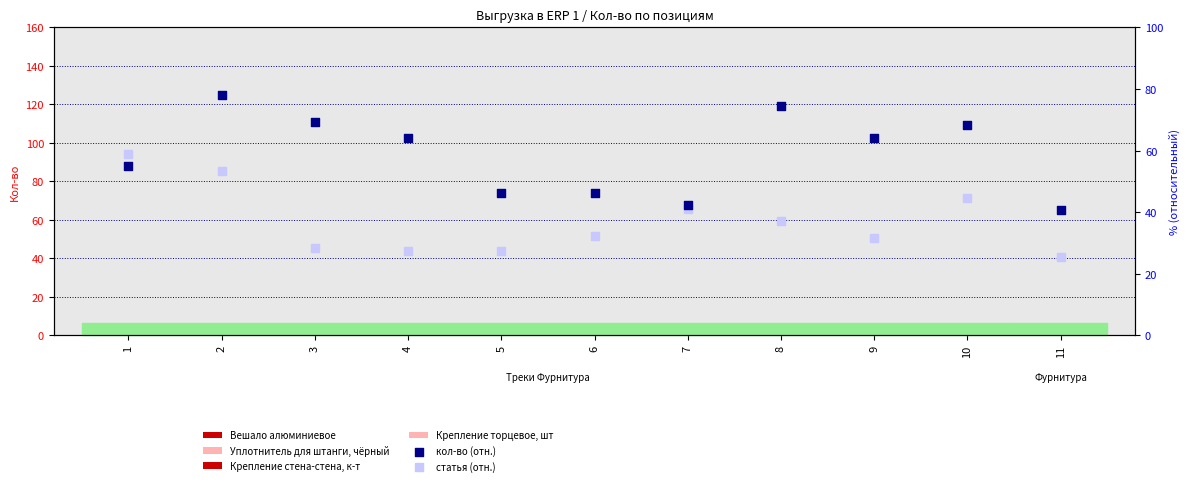

What is the total value across all series at 9?

95.7